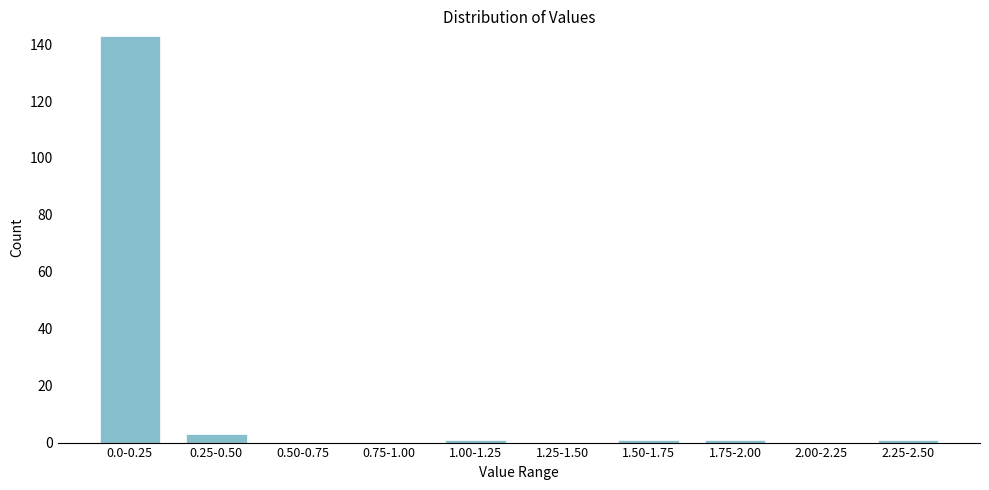

Reading left to right, extract all data points from this chart.

0.0-0.25=143	0.25-0.50=3	0.50-0.75=0	0.75-1.00=0	1.00-1.25=1	1.25-1.50=0	1.50-1.75=1	1.75-2.00=1	2.00-2.25=0	2.25-2.50=1